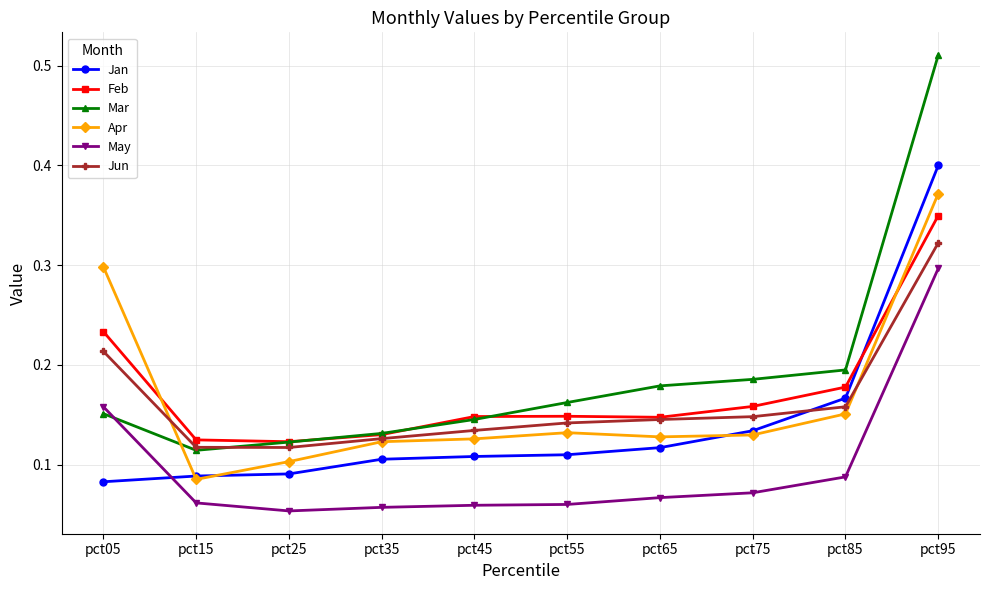

Does the chart have visible grid lines?

Yes